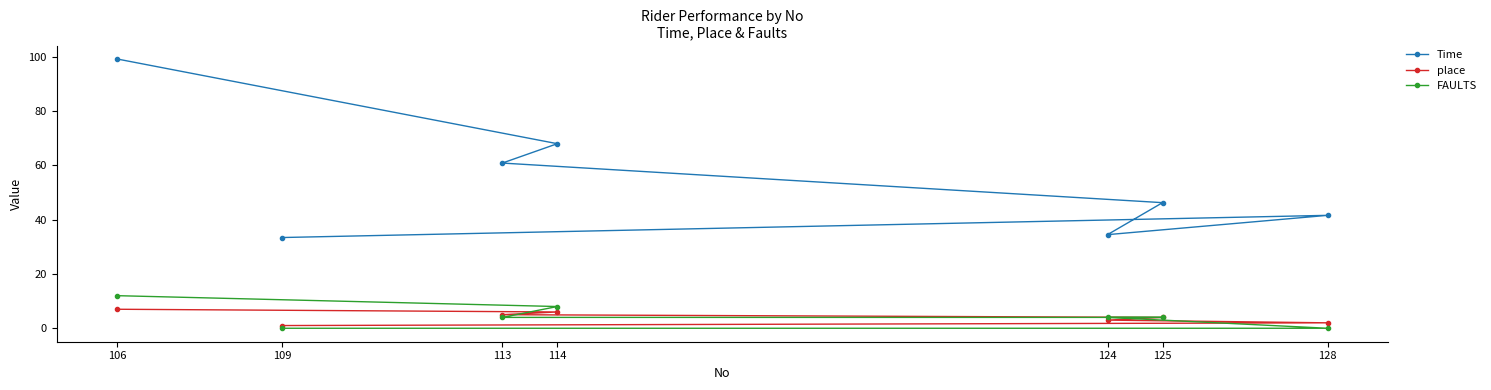

What is the greatest value displayed?

99.2